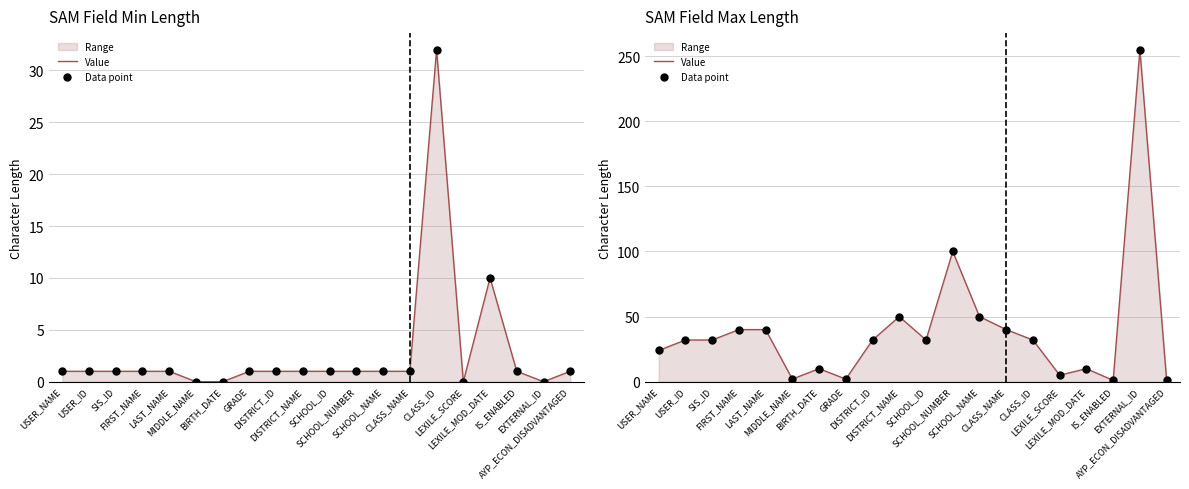

Which series has the widest spread of Y values?

Value